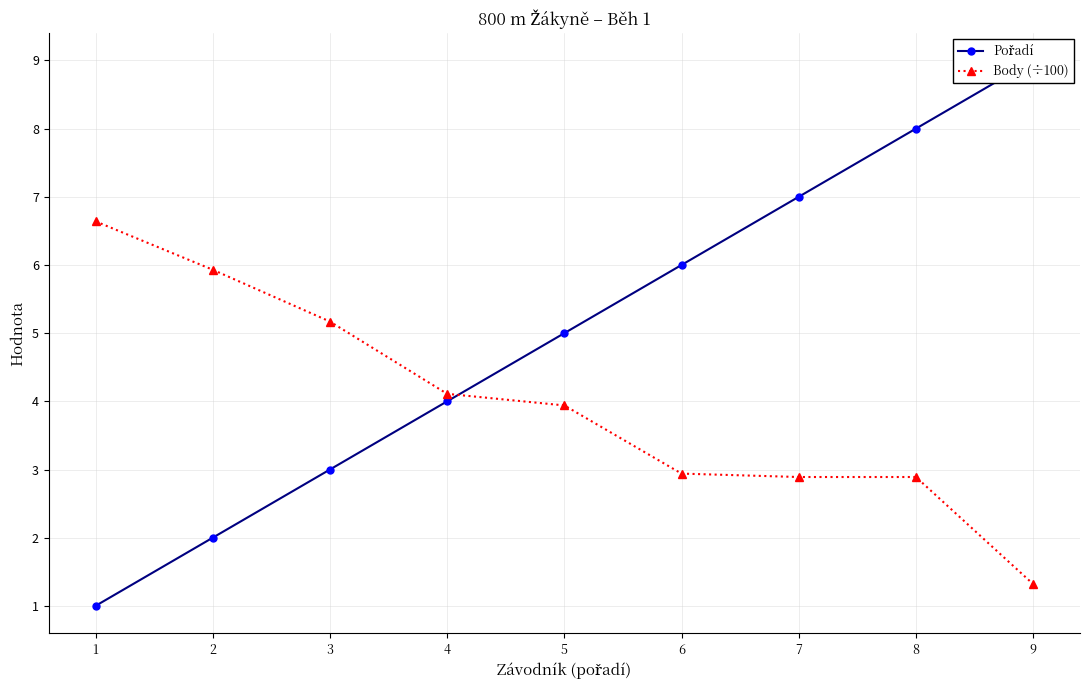

Reading left to right, list all the values displayed in this chart.

Pořadí: 1=1.0	2=2.0	3=3.0	4=4.0	5=5.0	6=6.0	7=7.0	8=8.0	9=9.0
Body (÷100): 1=6.6	2=5.9	3=5.2	4=4.1	5=3.9	6=2.9	7=2.9	8=2.9	9=1.3